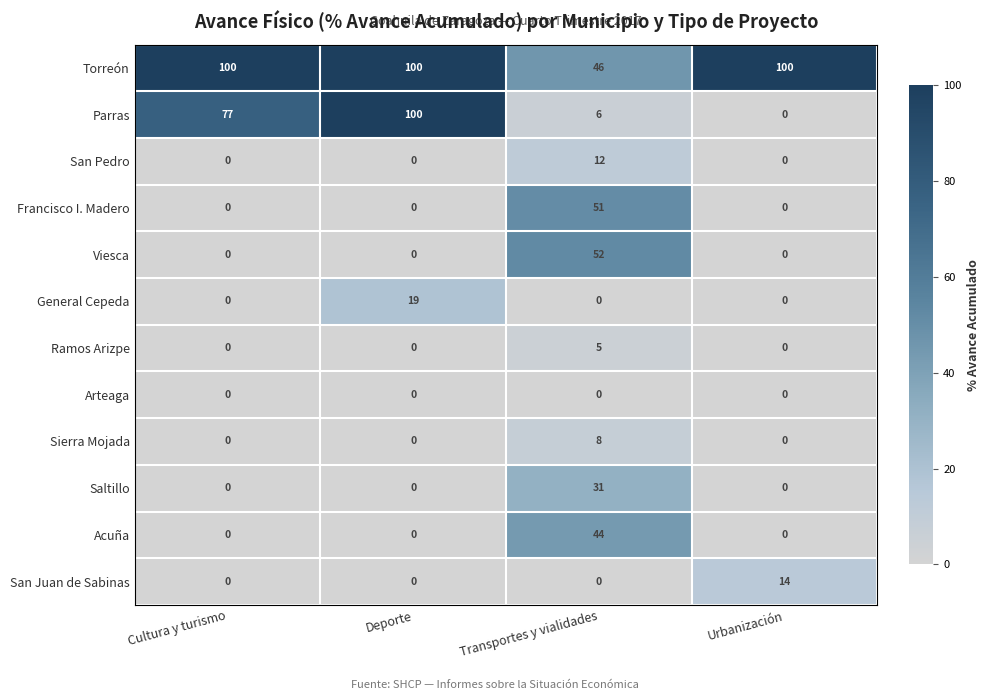

The value of San Pedro at Urbanización is 0. True or false?

True